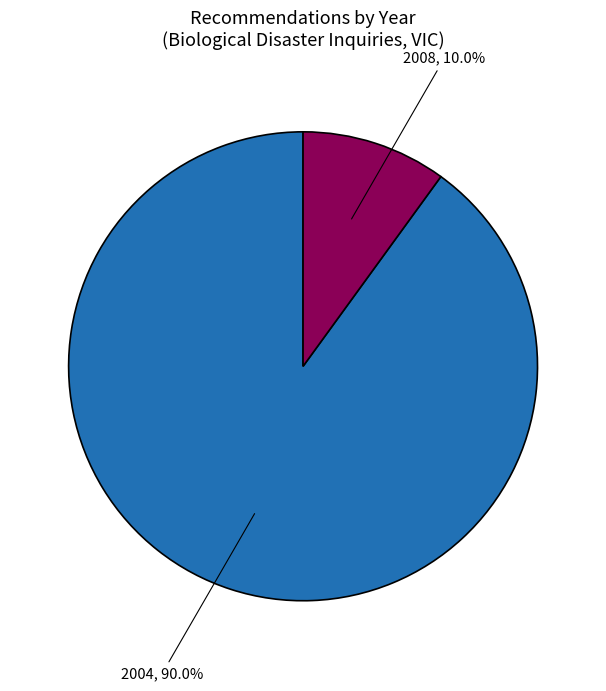

Is there a majority slice in this chart?

Yes